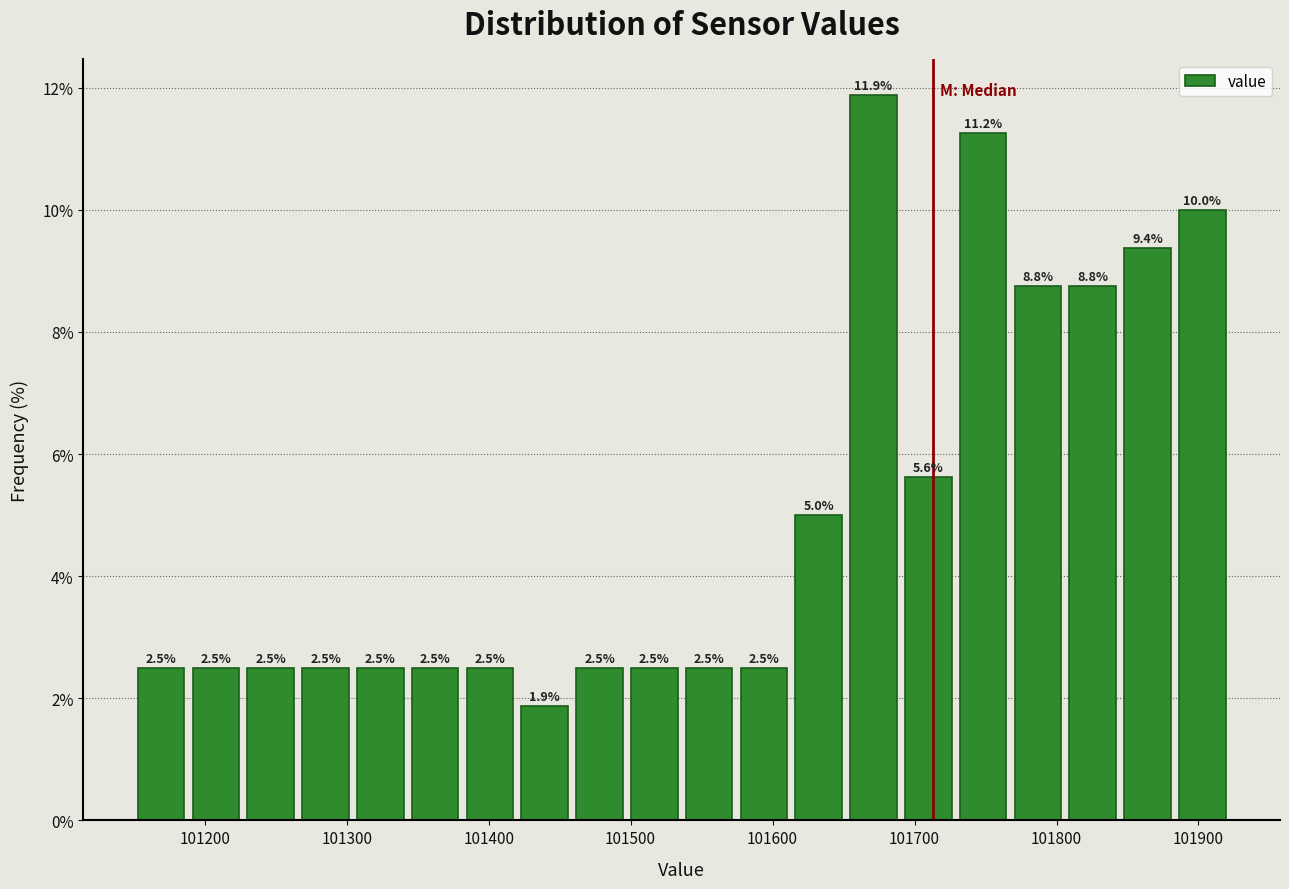

Around what value on the x-axis is the tallest bar? Give the approximate position of its centre, as read against the axis.

101670